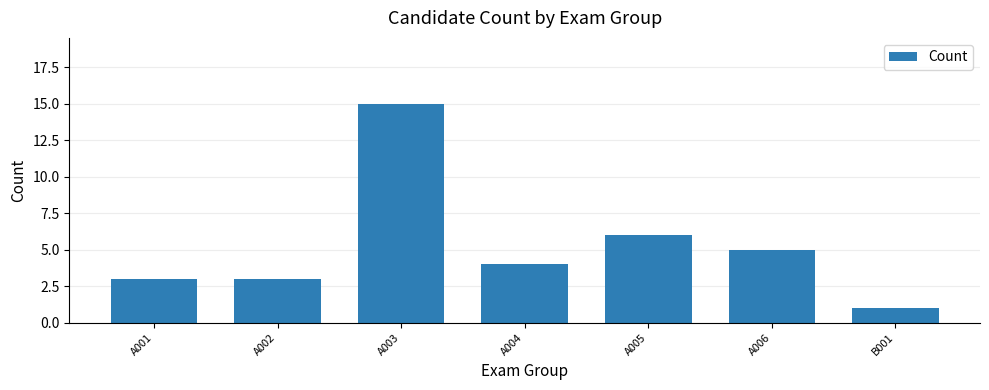

Which category has the lowest value across all series?

B001